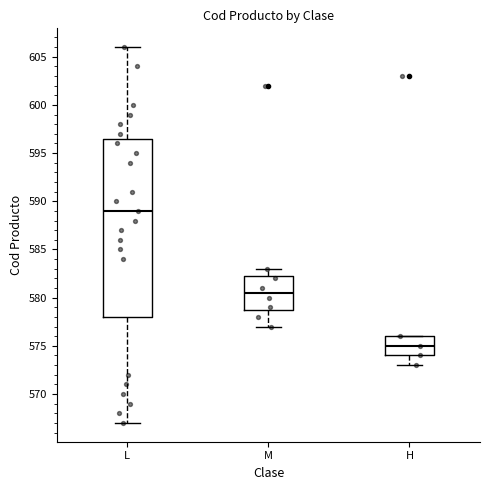

Reading left to right, transcribe this box plot: for each box, give where its median line is, the range the box spans, and where its two whiskers end, as read against the y-axis. The values are not printed on the chart, so give them approximately, as read against the axis.

L: median 589.0, box 578.0 to 596.5, whiskers 567.0 to 606.0
M: median 580.5, box 579.0 to 582.5, whiskers 577.0 to 583.0
H: median 575.0, box 574.0 to 576.0, whiskers 573.0 to 576.0